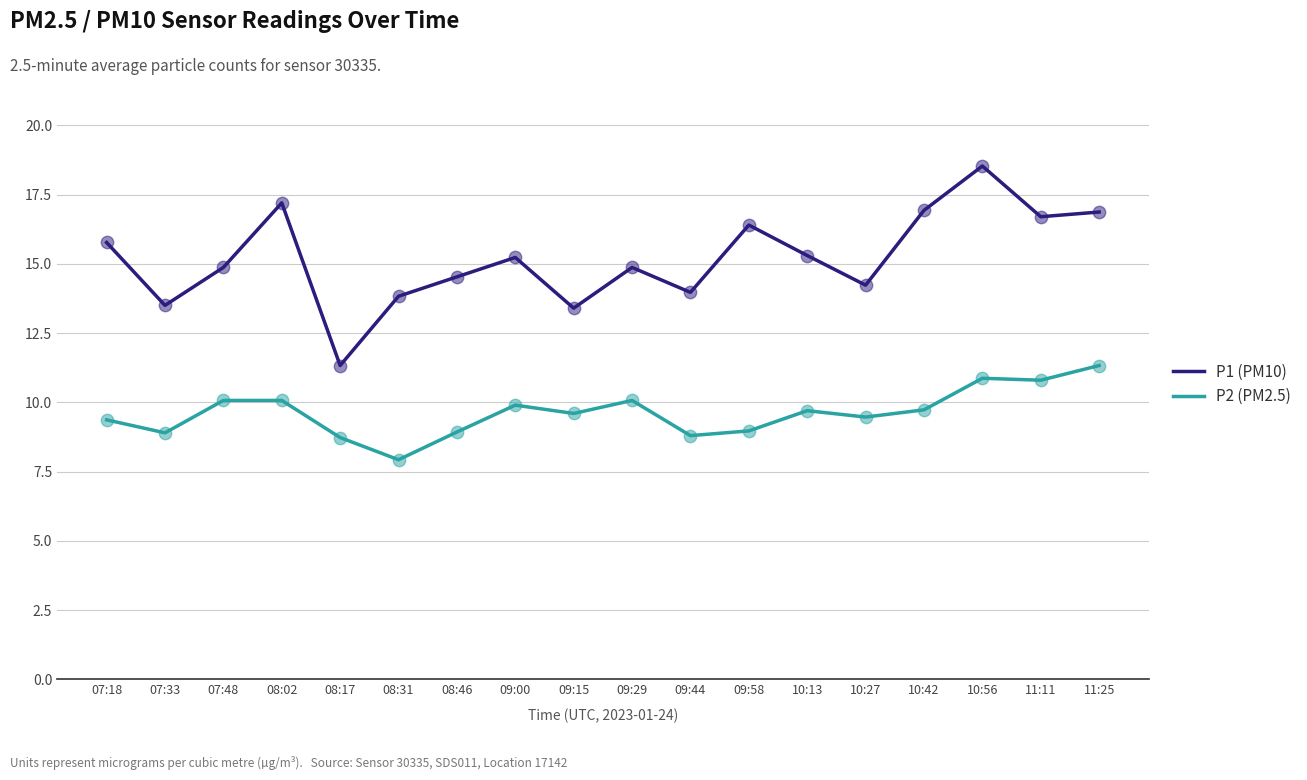

What is the total value across all series at 08:31?

21.8